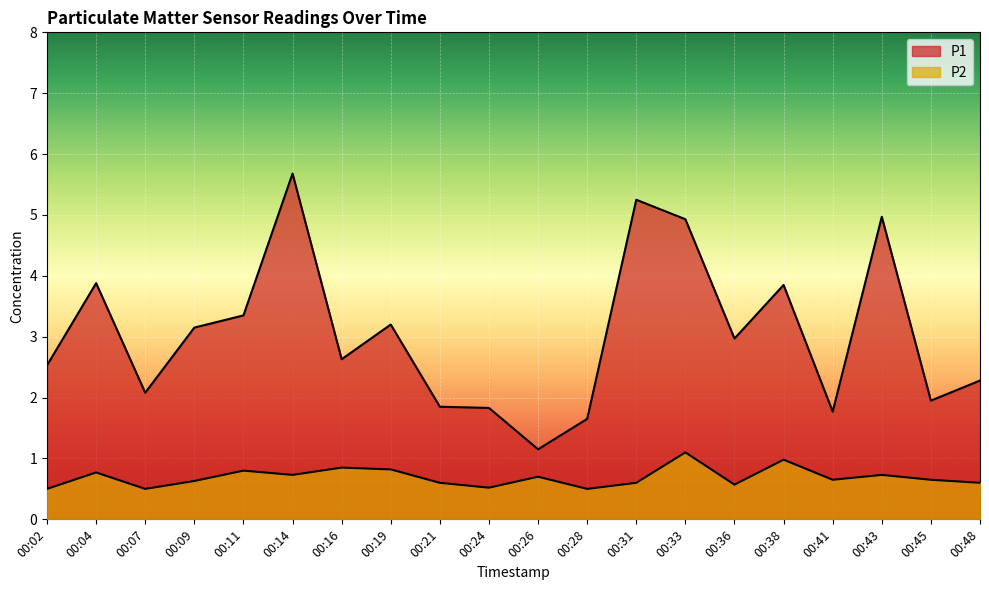

Which series changed the most between 00:14 and 00:41?

P1